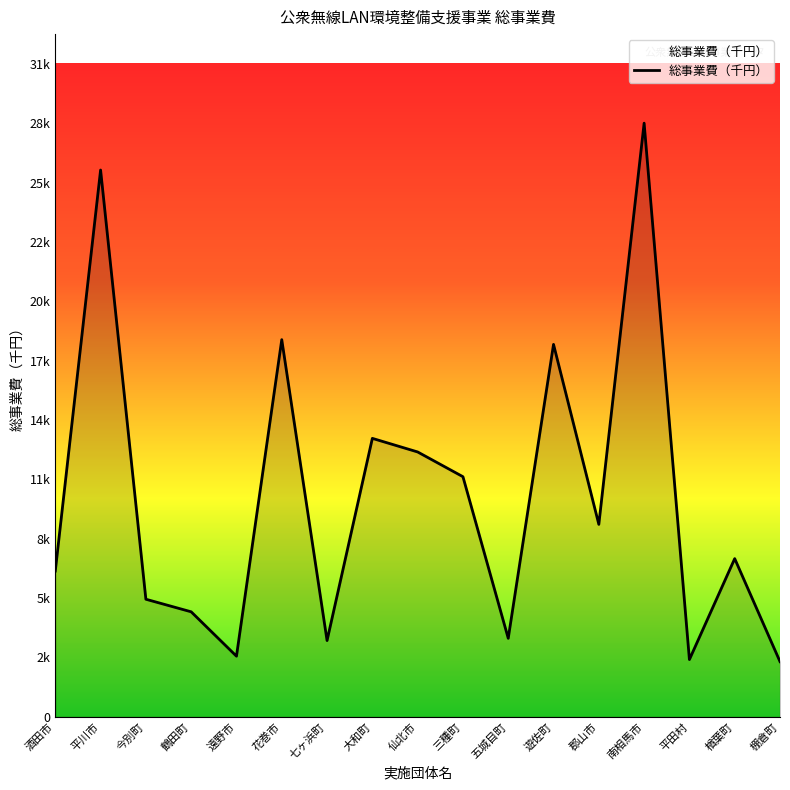

Is this an area chart (filled region under the line)?

Yes